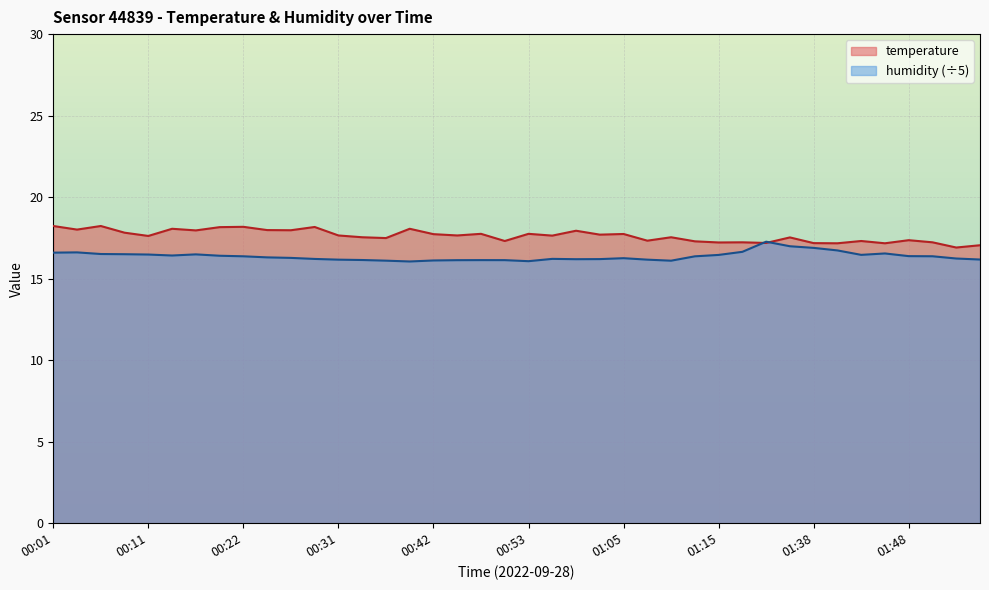

List the series in order of their overall mean, highest first.

temperature, humidity (÷5)